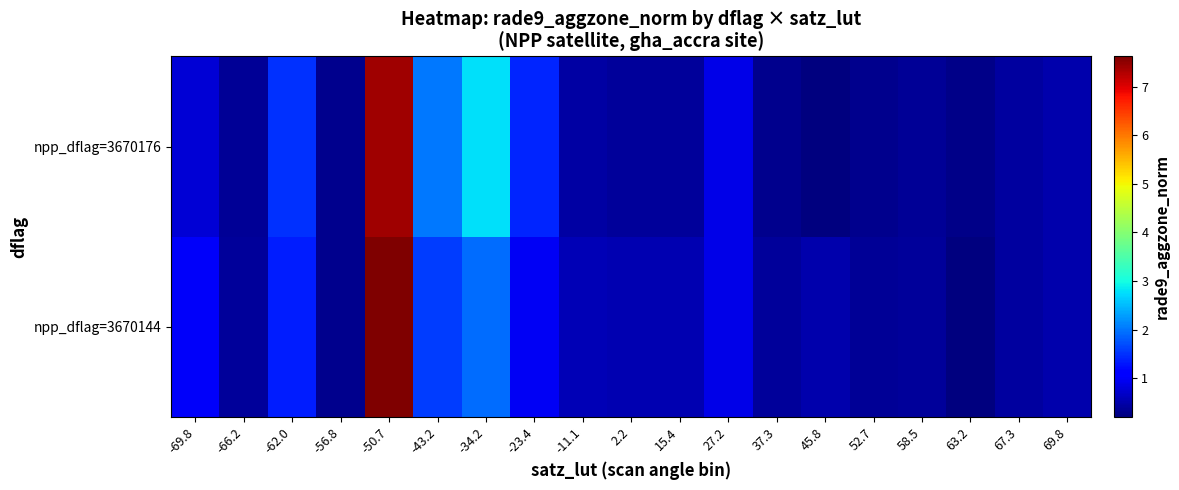

At which category is the sum across all series the highest?

-50.7